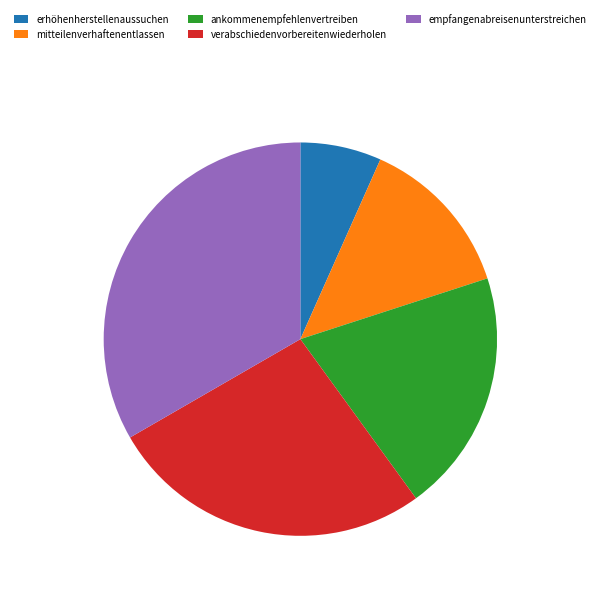

The ankommenempfehlenvertreiben slice represents 20% of the pie. True or false?

True